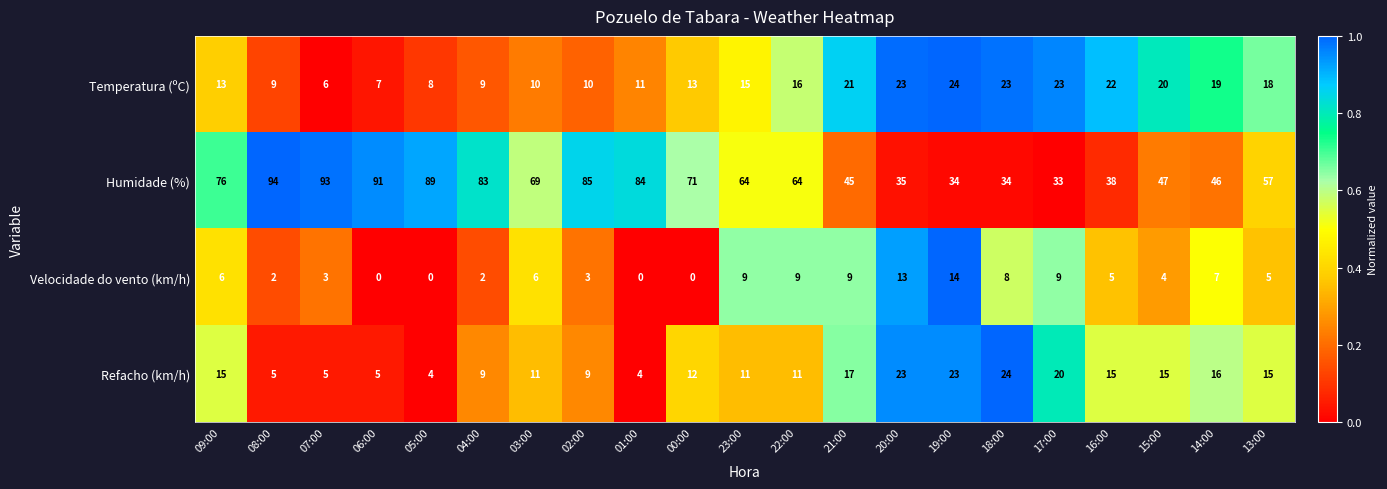

At how many categories does at least one series exceed 0?

21